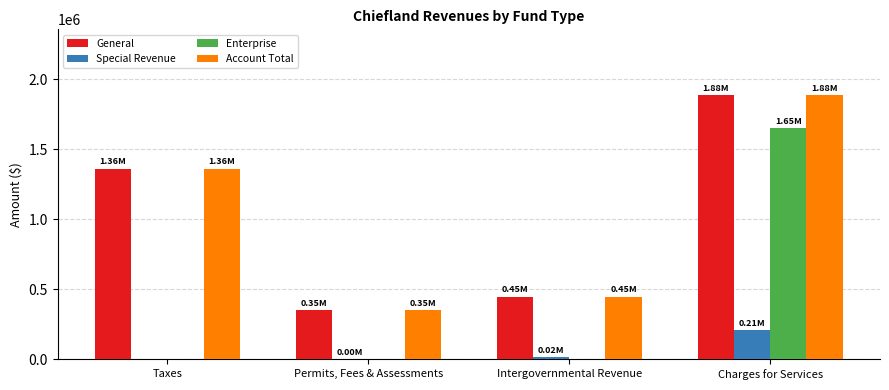

What are all the series names shown in the legend?

General, Special Revenue, Enterprise, Account Total